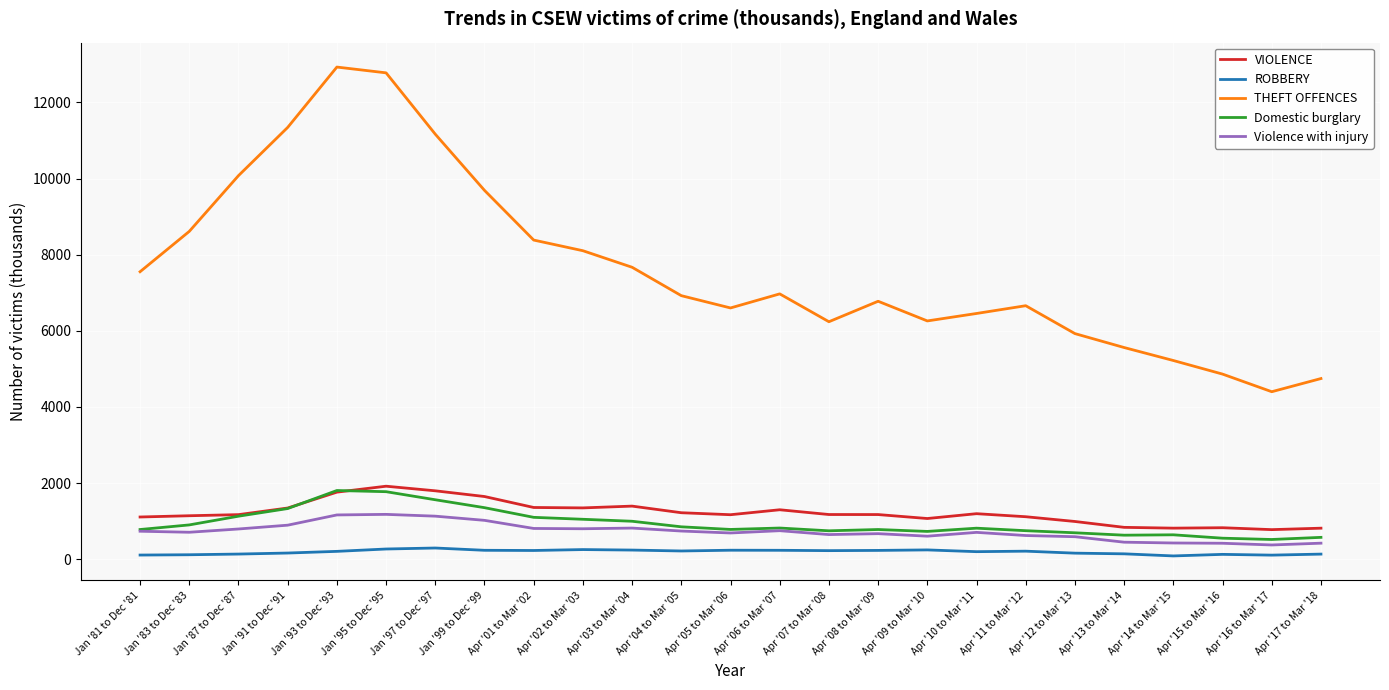

Which category has the lowest value in the THEFT OFFENCES series?

Apr '16 to Mar '17